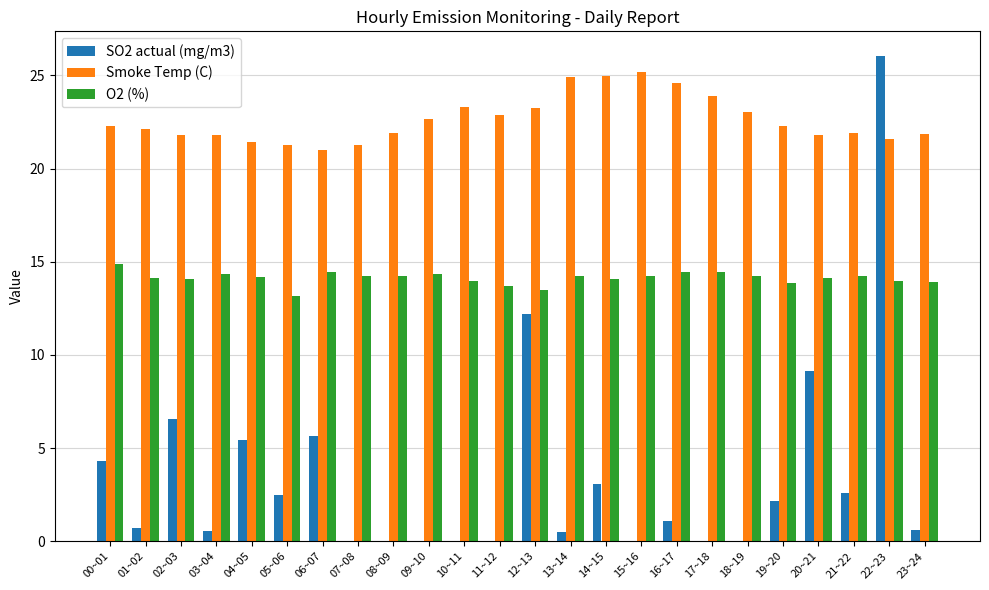

Between 17~18 and 22~23, which series saw the biggest shift?

SO2 actual (mg/m3)